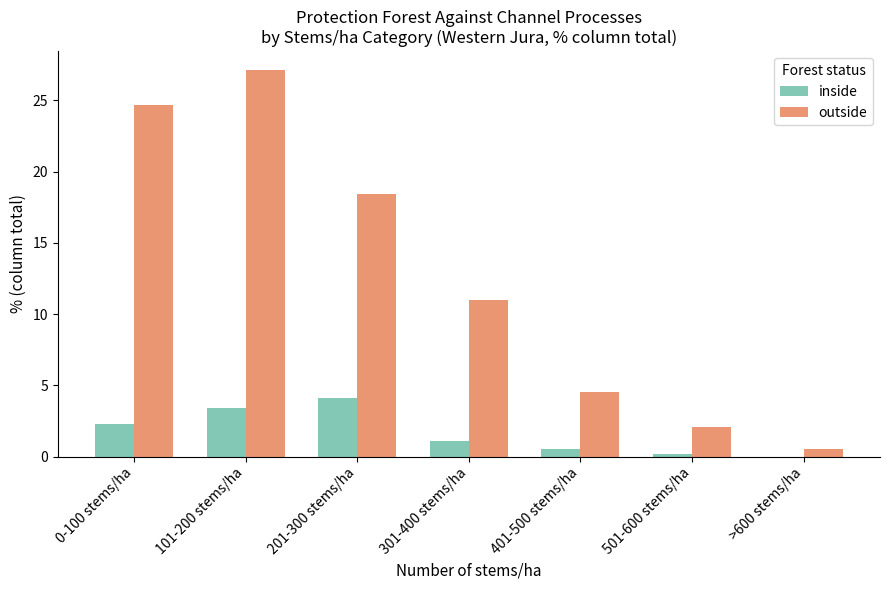

True or false: inside has a value of 0.0 at >600 stems/ha.

True